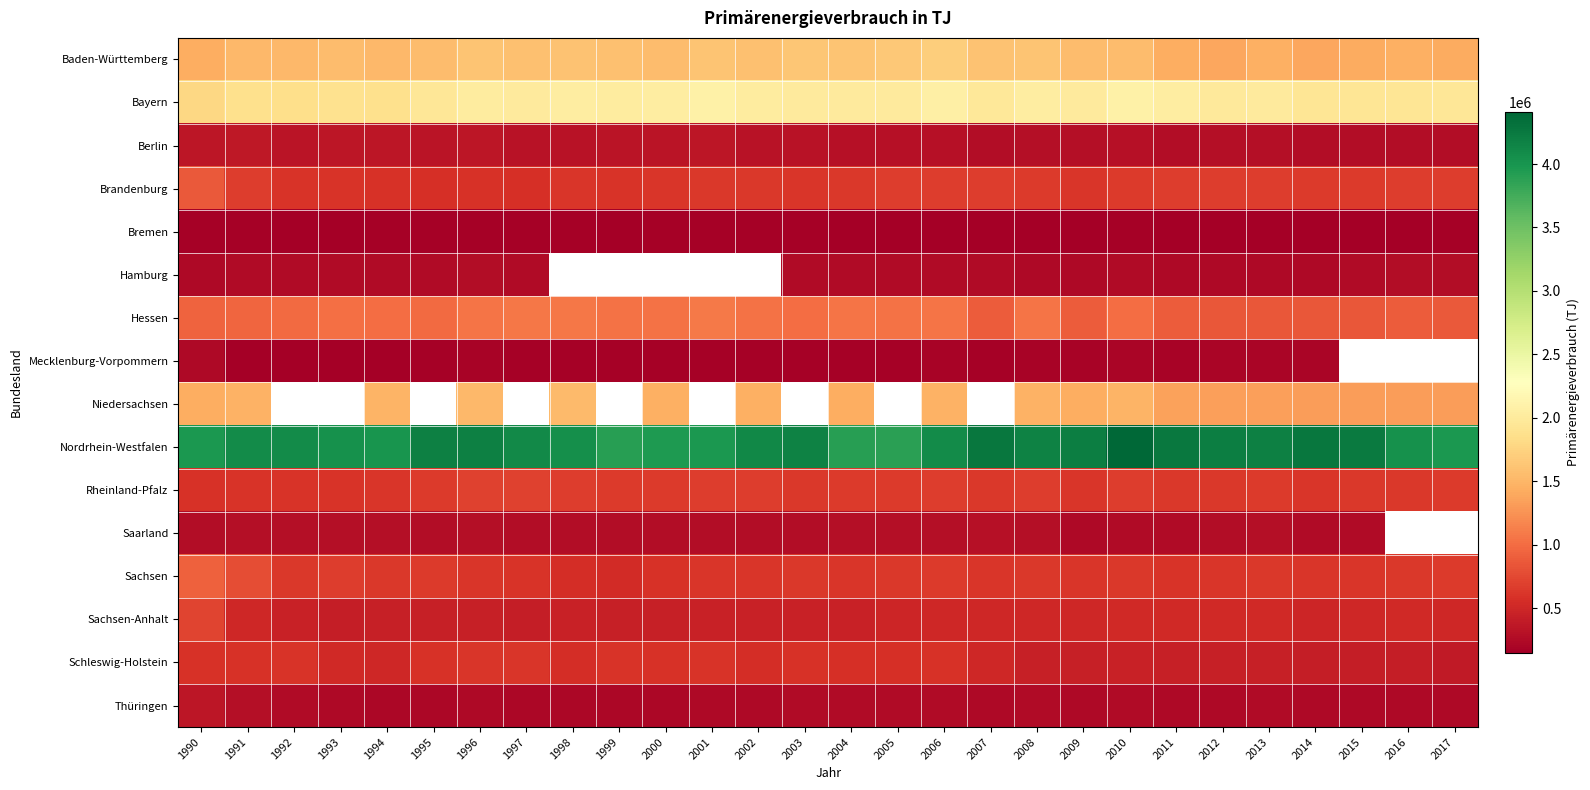

Between 2008 and 2013, which is larger?

2008